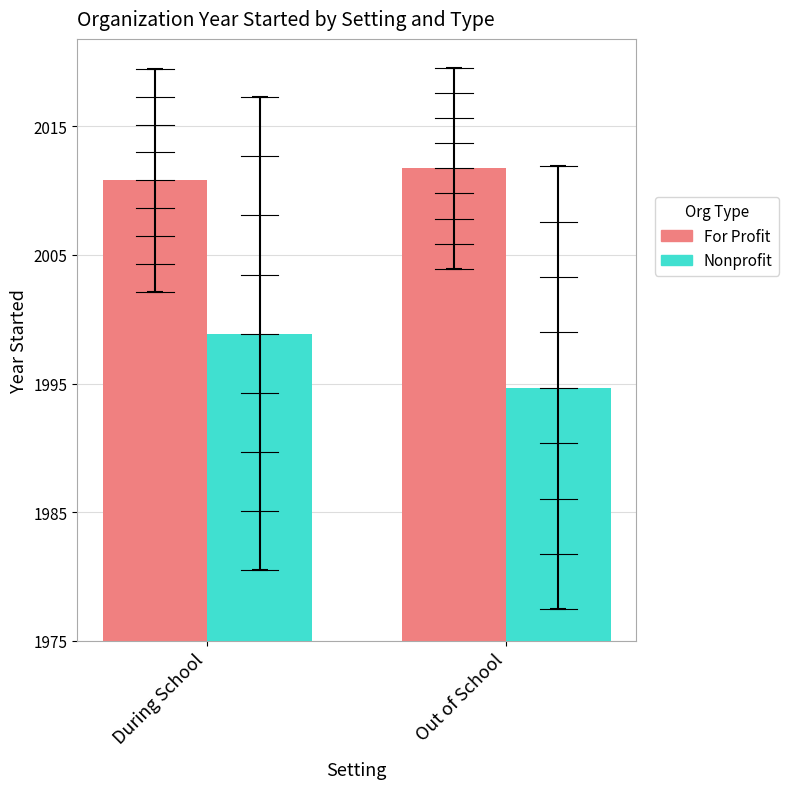

What are all the series names shown in the legend?

For Profit, Nonprofit